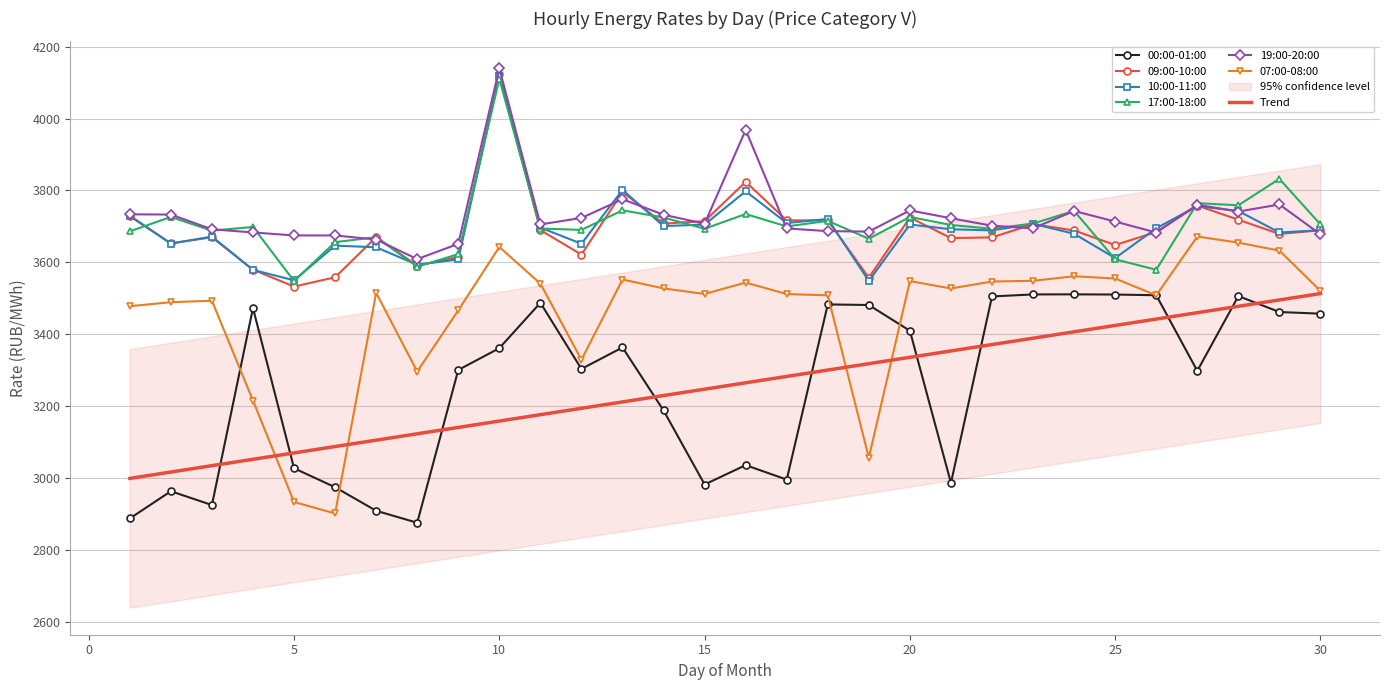

At which category does the chart reach its minimum across all series?

8